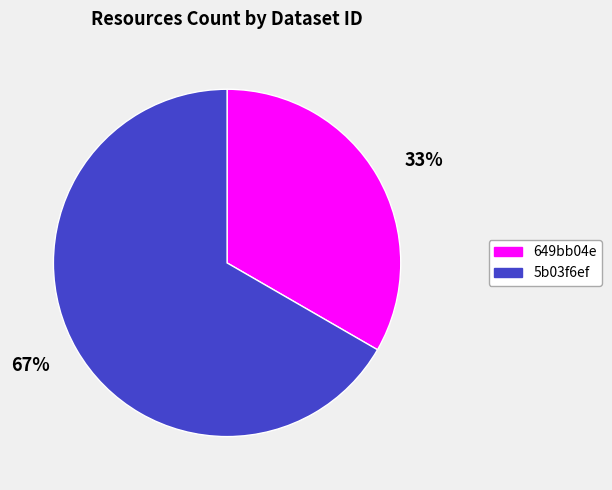

Does any single category account for the majority?

Yes